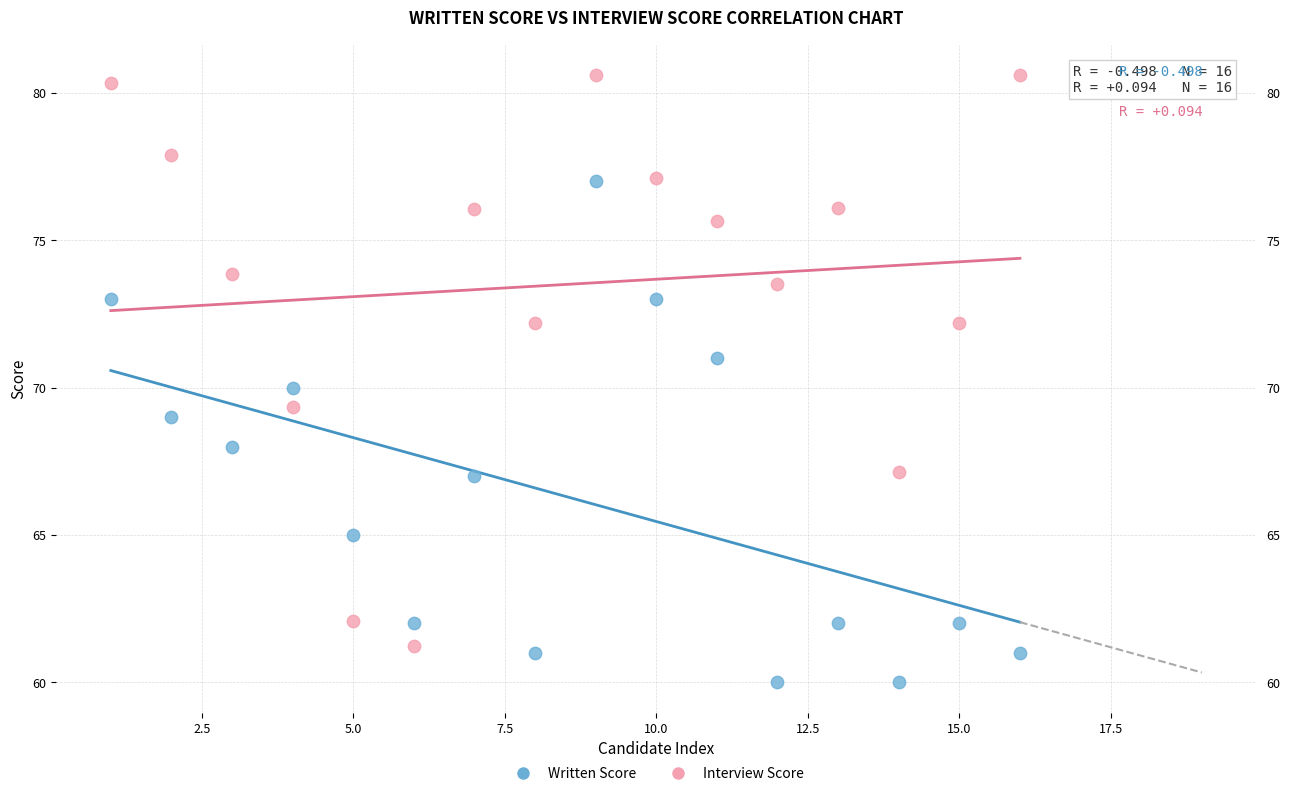

Which series reaches the minimum Y coordinate?

Written Score